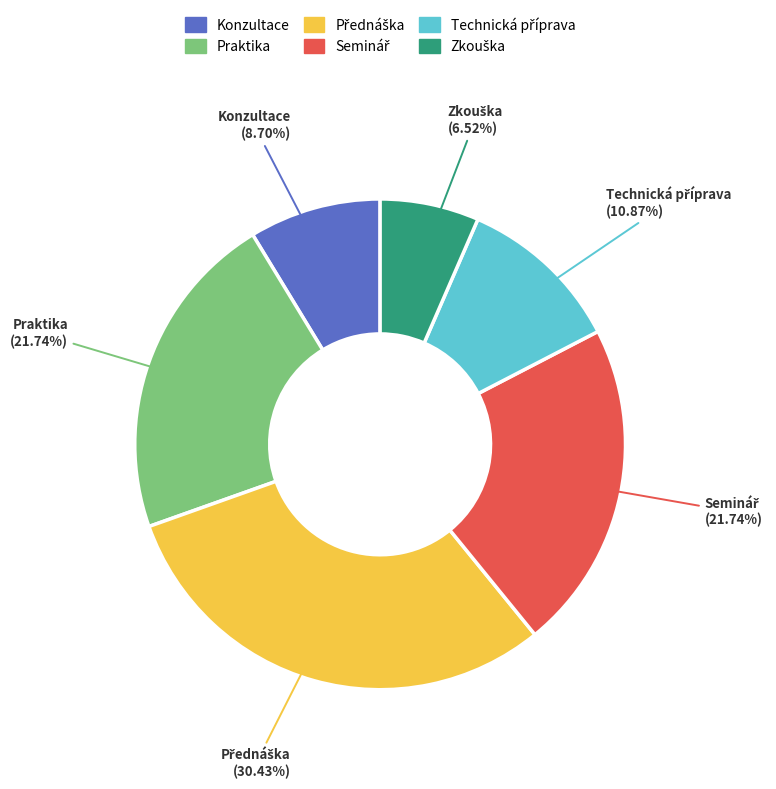

Does Praktika represent more than half of the total?

No